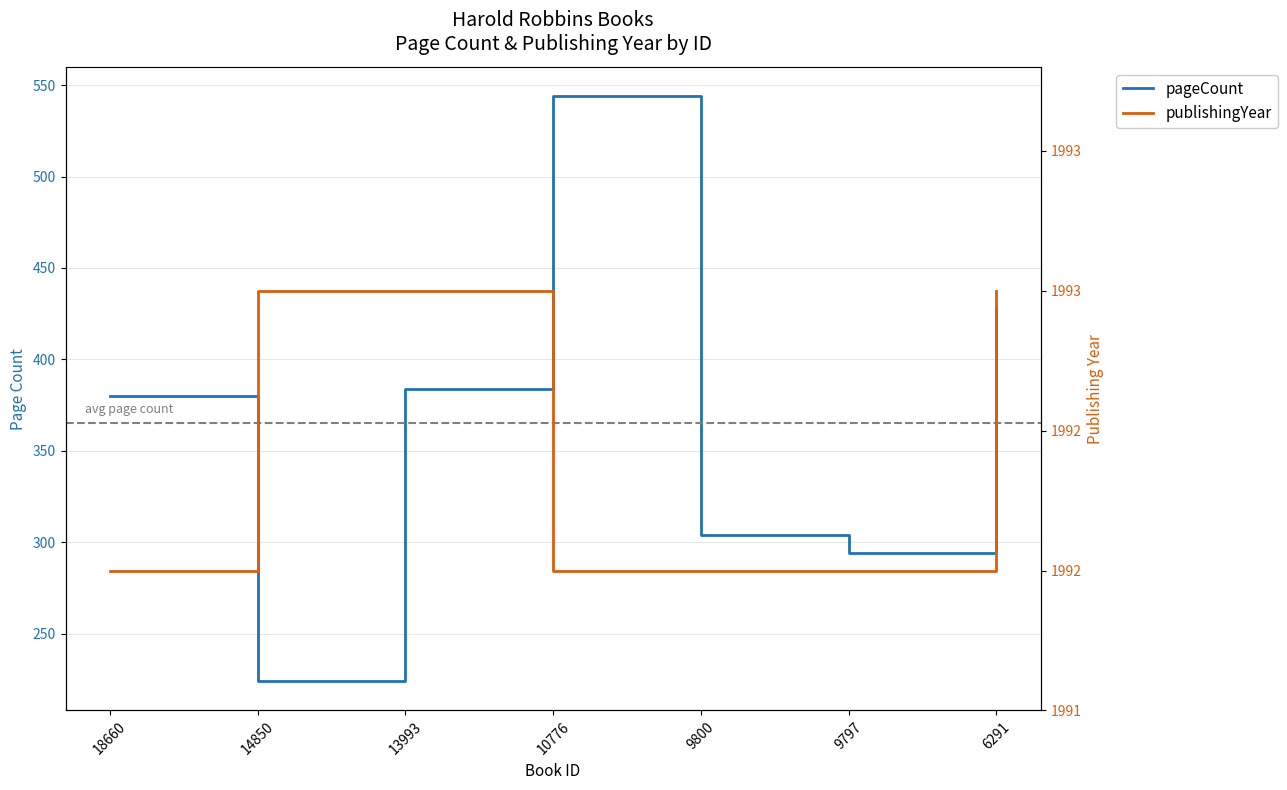

True or false: publishingYear and pageCount cross at least once.

False